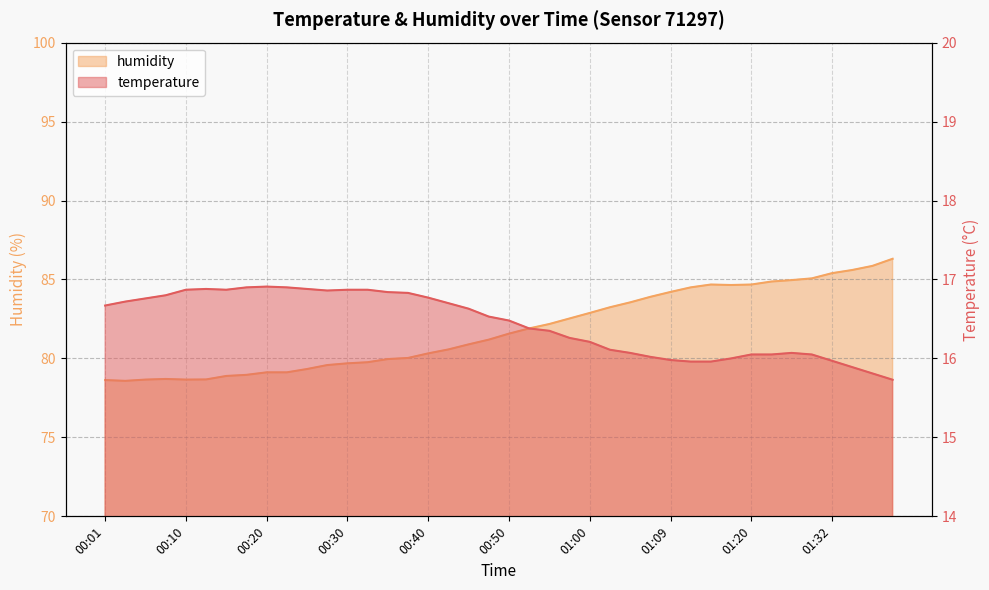

Reading left to right, list all the values displayed in this chart.

temperature: 16.7	16.7	16.8	16.8	16.9	16.9	16.9	16.9	16.9	16.9	16.9	16.9	16.9	16.9	16.8	16.8	16.8	16.7	16.6	16.5	16.5	16.4	16.4	16.3	16.2	16.1	16.1	16.0	16.0	16.0	16.0	16.0	16.1	16.1	16.1	16.1	16.0	15.9	15.8	15.7
humidity: 78.6	78.6	78.7	78.7	78.7	78.7	78.9	79.0	79.1	79.1	79.3	79.6	79.7	79.8	80.0	80.0	80.3	80.6	80.9	81.2	81.6	81.9	82.2	82.5	82.9	83.2	83.5	83.9	84.2	84.5	84.7	84.7	84.7	84.9	85.0	85.1	85.4	85.6	85.9	86.3